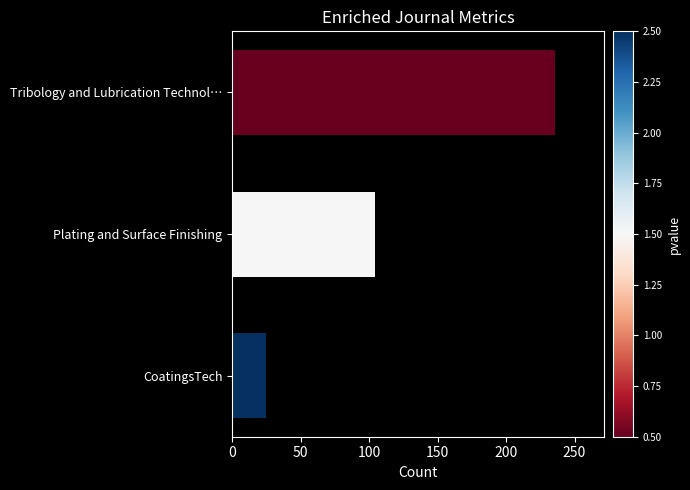

List the labels in order of value, largest first.

Tribology and Lubrication Technol…, Plating and Surface Finishing, CoatingsTech